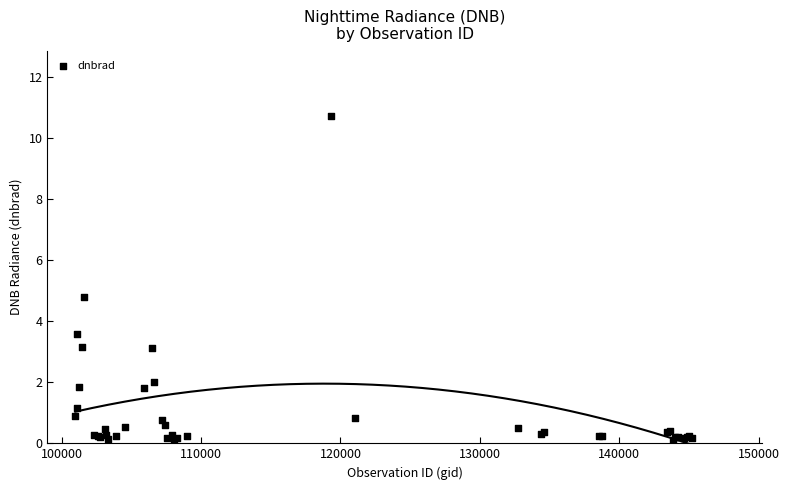

What Y value in the scatter plot is closest to 5?

4.8